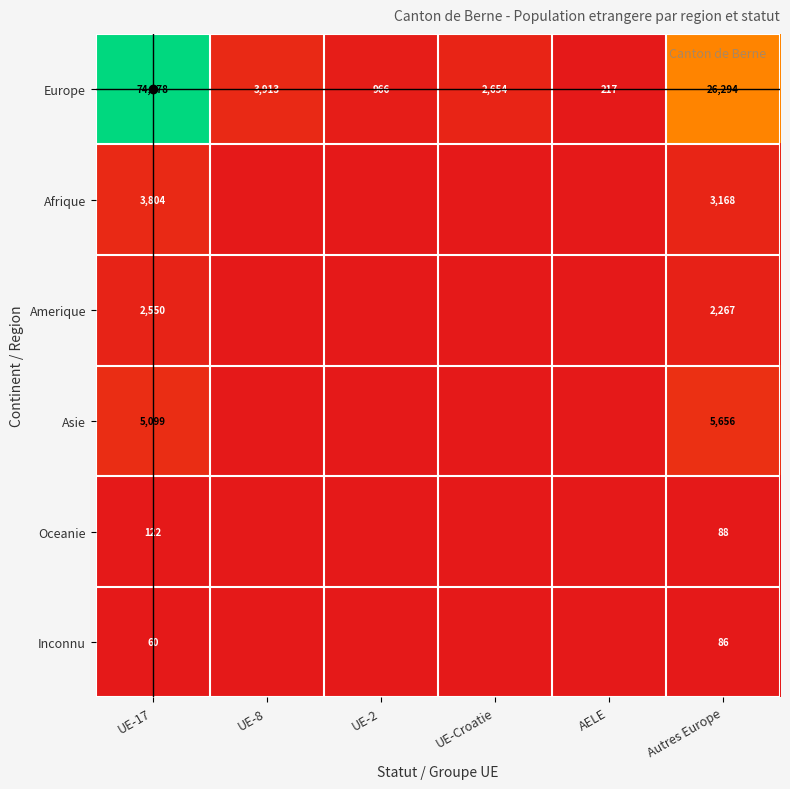

Which series changed the most between UE-Croatie and Autres Europe?

Europe